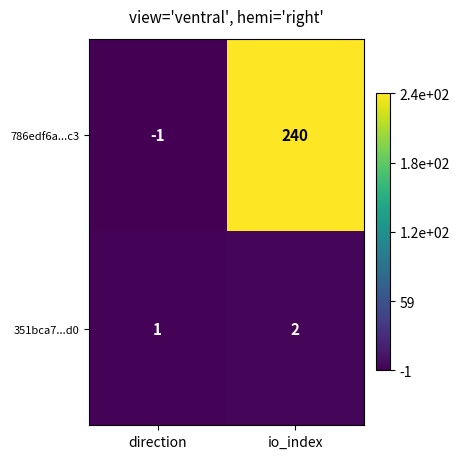

Which series has the widest spread of values?

786edf6a...c3